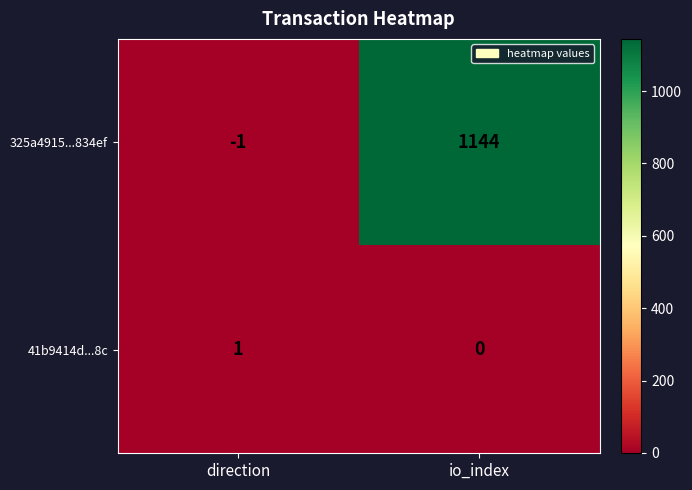

What is the difference between the 325a4915...834ef values at direction and io_index?

1145